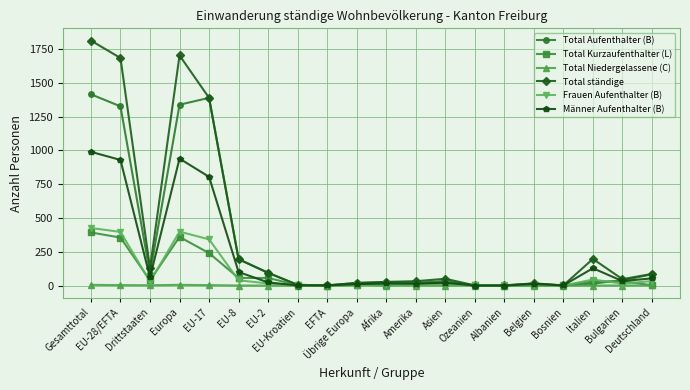

Where is the first local maximum for Männer Aufenthalter (B)?

Europa